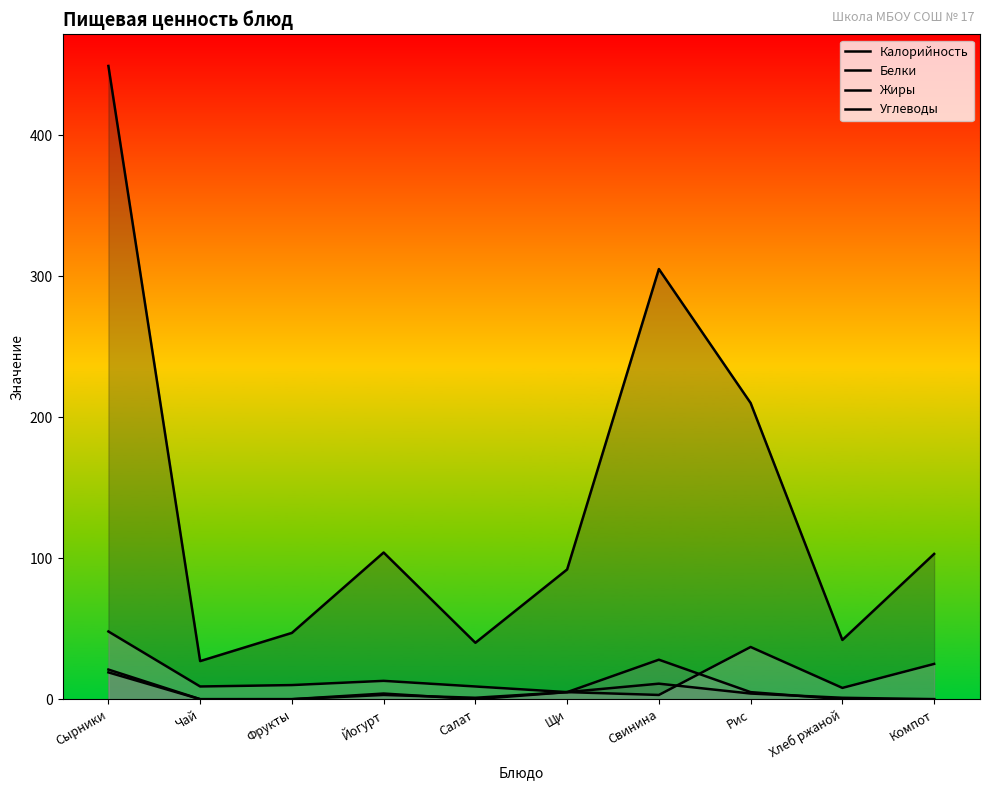

Reading left to right, extract all data points from this chart.

Калорийность: 449	27	47	104	40	92	305	210	42	103
Белки: 21	0	0	3	1	5	11	4	1	0
Жиры: 19	0	0	4	0	5	28	5	0	0
Углеводы: 48	9	10	13	9	5	3	37	8	25